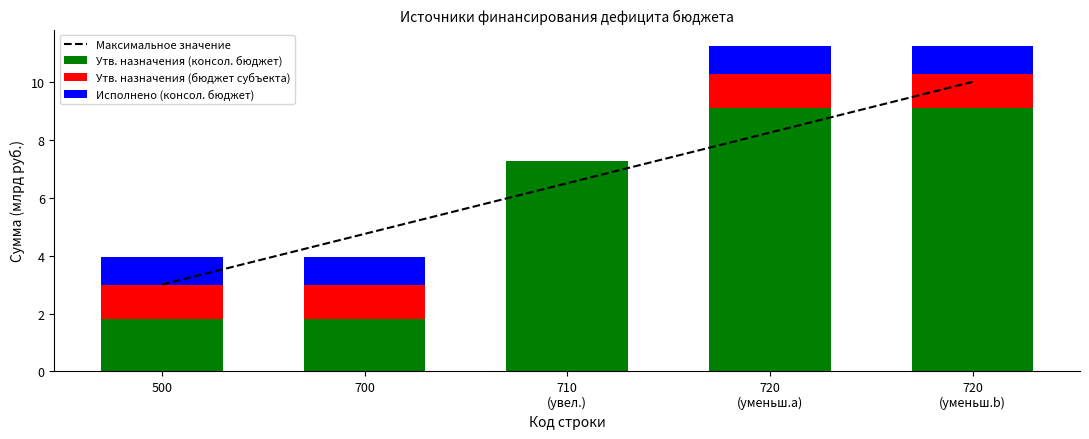

Which series has the largest total across all categories?

Максимальное значение